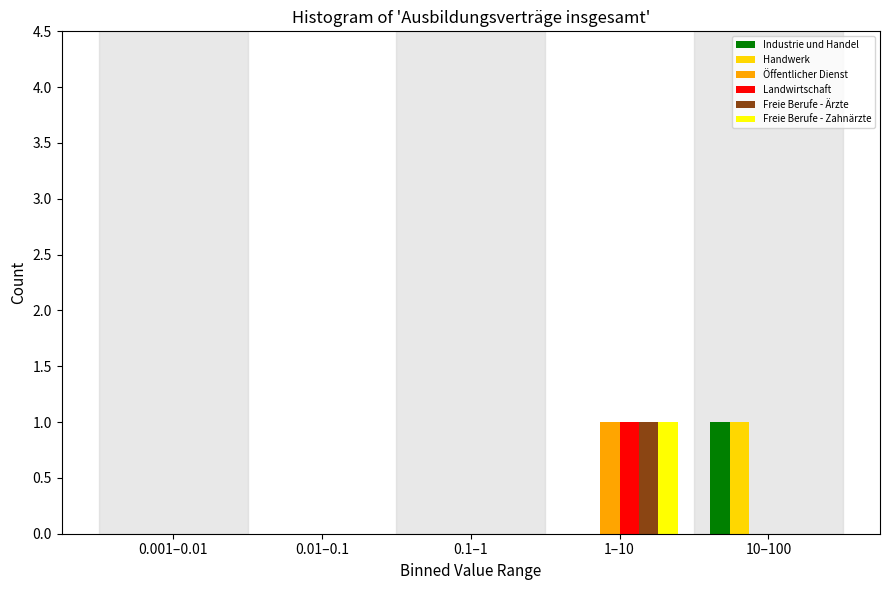

Reading left to right, transcribe all the data shown in this chart.

Industrie und Handel: 0.001–0.01=0	0.01–0.1=0	0.1–1=0	1–10=0	10–100=1
Handwerk: 0.001–0.01=0	0.01–0.1=0	0.1–1=0	1–10=0	10–100=1
Öffentlicher Dienst: 0.001–0.01=0	0.01–0.1=0	0.1–1=0	1–10=1	10–100=0
Landwirtschaft: 0.001–0.01=0	0.01–0.1=0	0.1–1=0	1–10=1	10–100=0
Freie Berufe - Ärzte: 0.001–0.01=0	0.01–0.1=0	0.1–1=0	1–10=1	10–100=0
Freie Berufe - Zahnärzte: 0.001–0.01=0	0.01–0.1=0	0.1–1=0	1–10=1	10–100=0